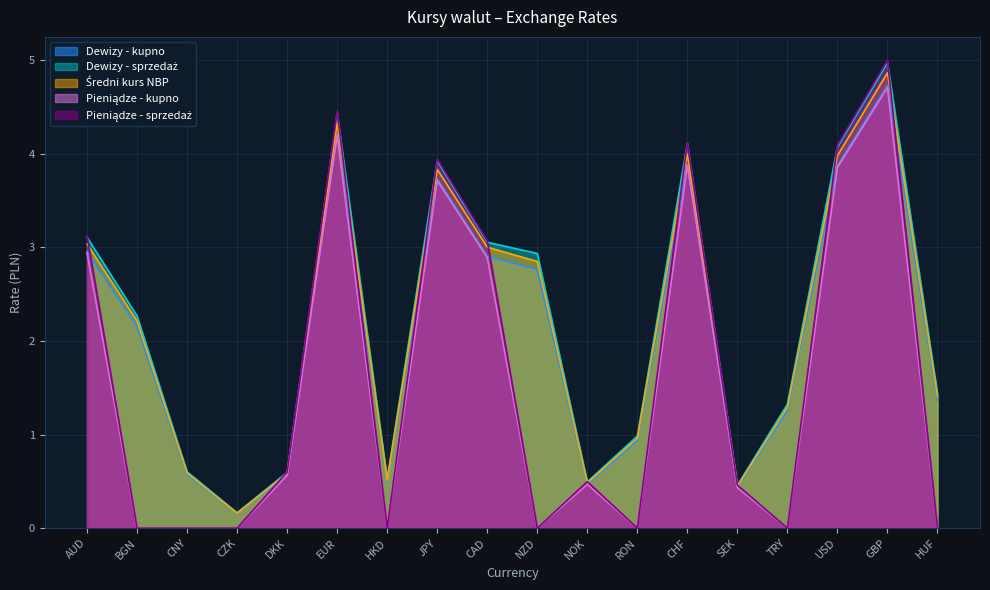

What is the sum of the Dewizy - sprzedaż values at NOK and CNY?

1.1